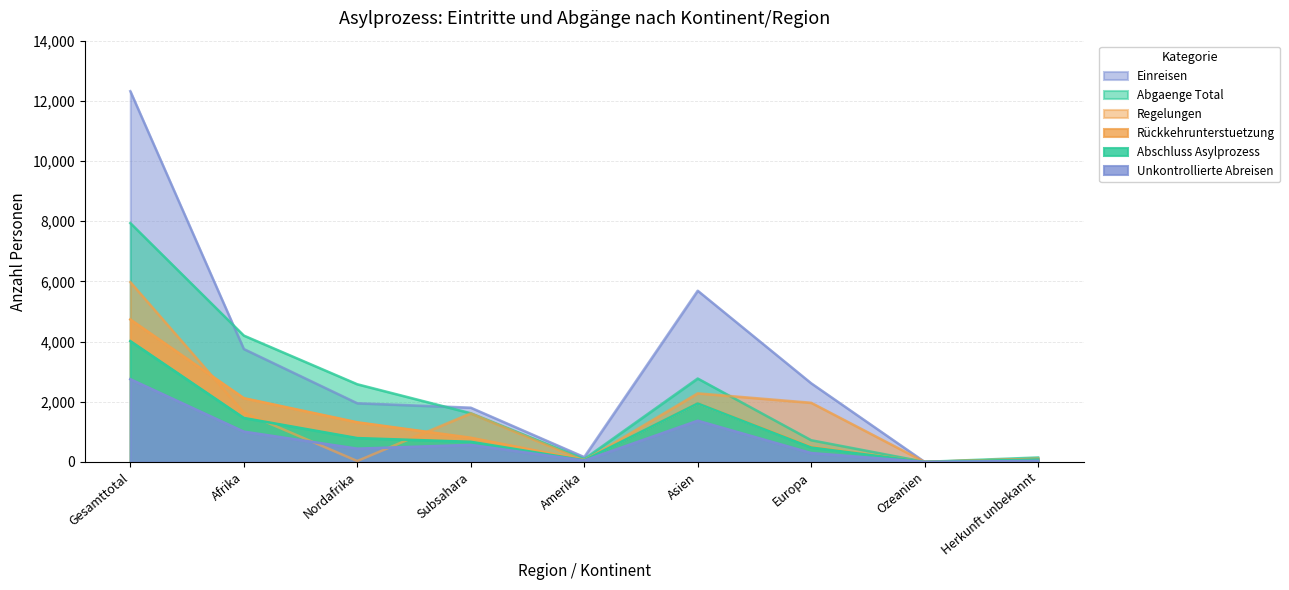

What is the difference between the maximum and minimum values in the Rückkehrunterstuetzung series?

4733